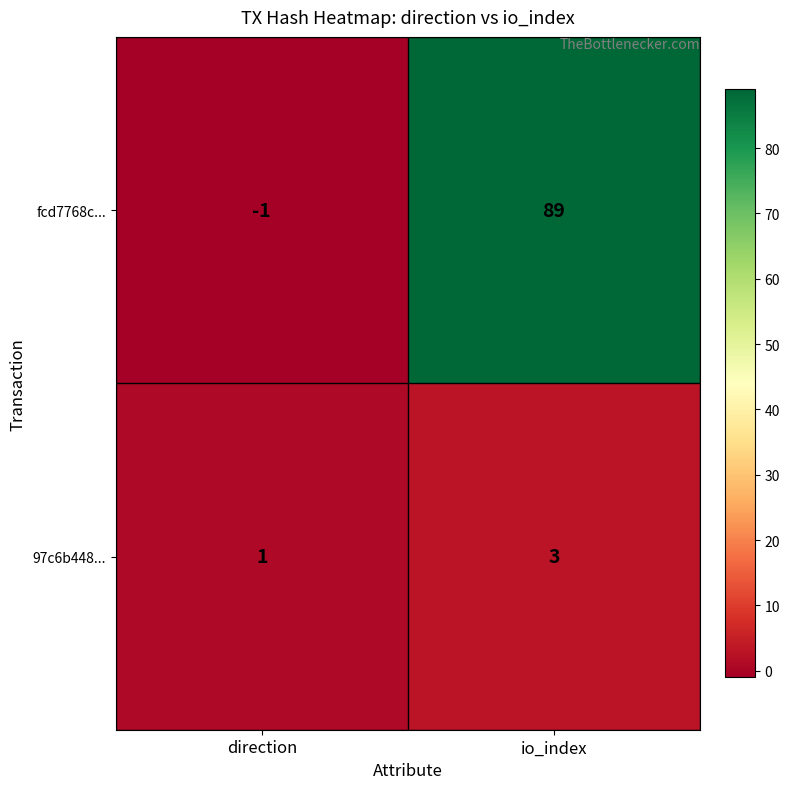

Where is 97c6b448... nearest to the value 2?

direction